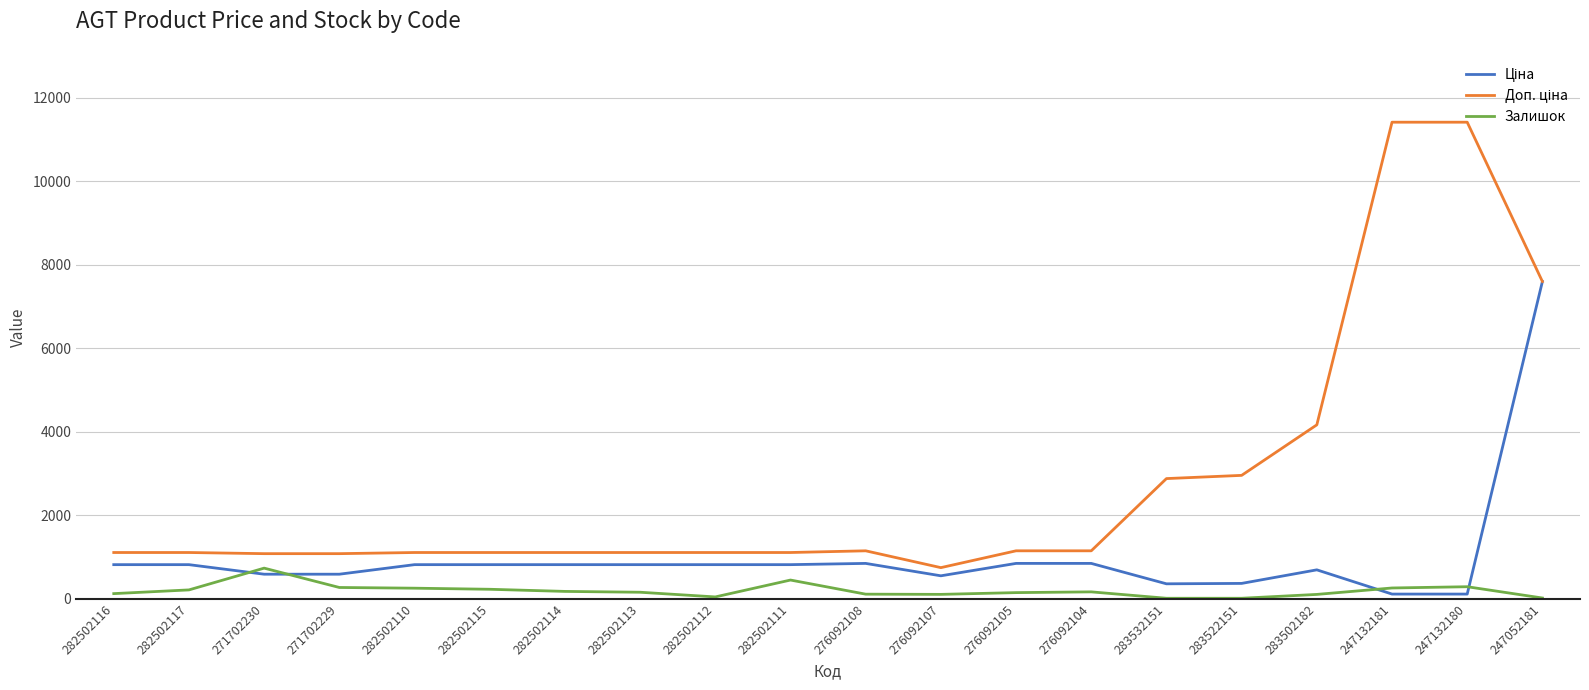

True or false: Залишок has more than 2 points higher than both neighbors.

True